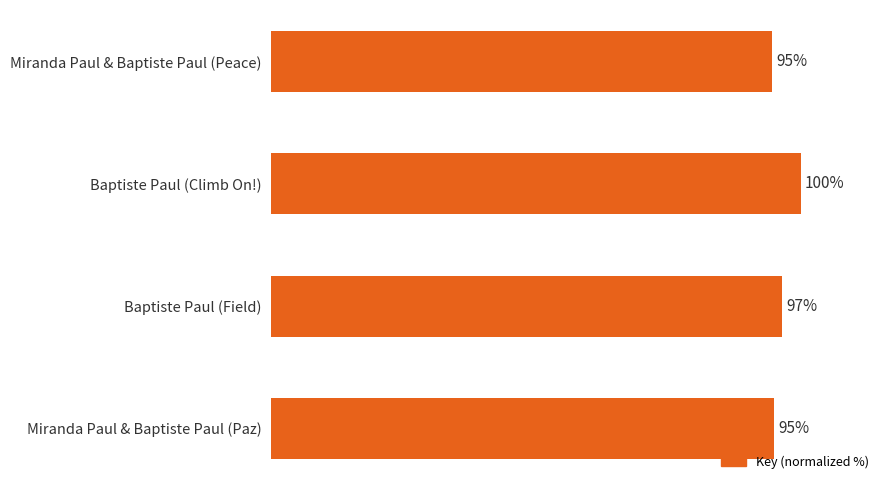

Are the bars horizontal?

Yes